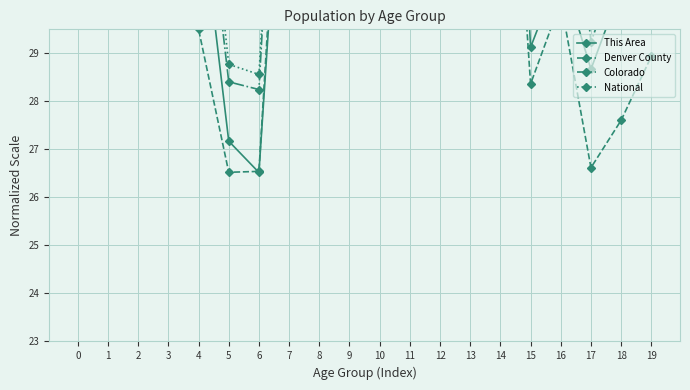

At how many categories does at least one series exceed 37?

12